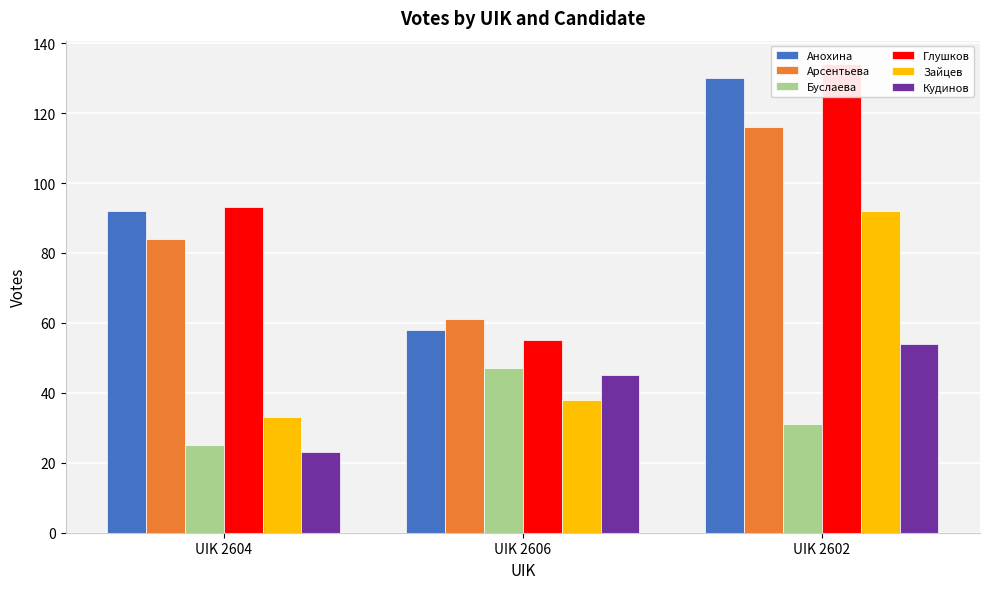

What is the sum of the Зайцев values at UIK 2604 and UIK 2602?

125